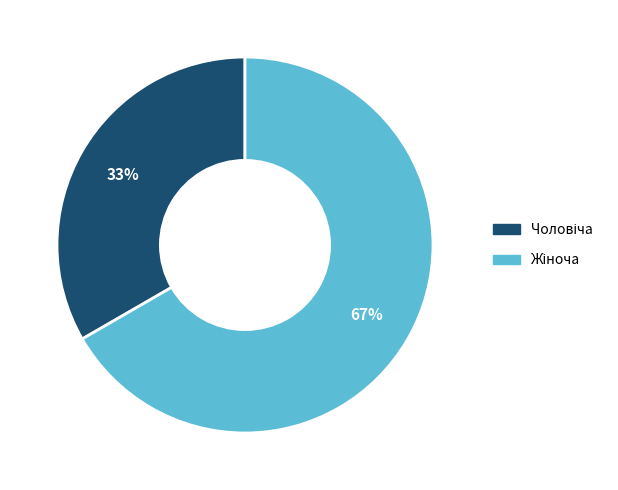

Does any single category account for the majority?

Yes